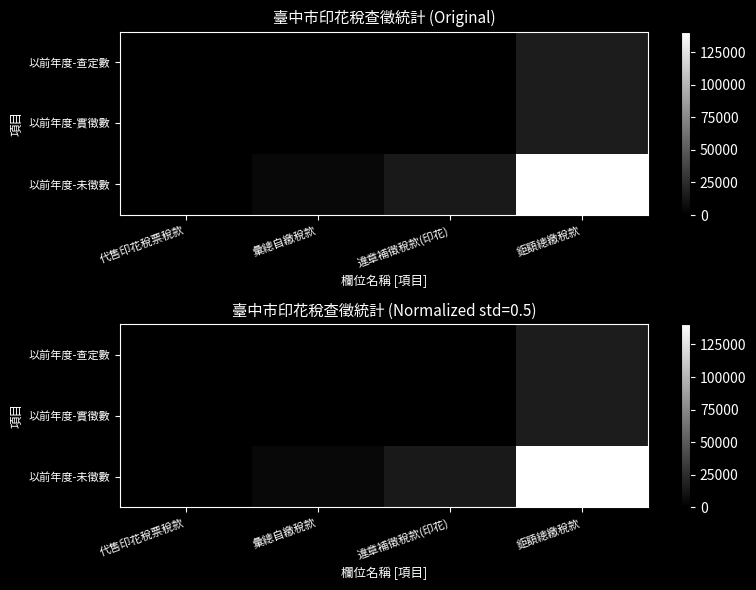

The 以前年度-查定數 series shows 9341 at 鉅額總繳稅款. True or false?

False